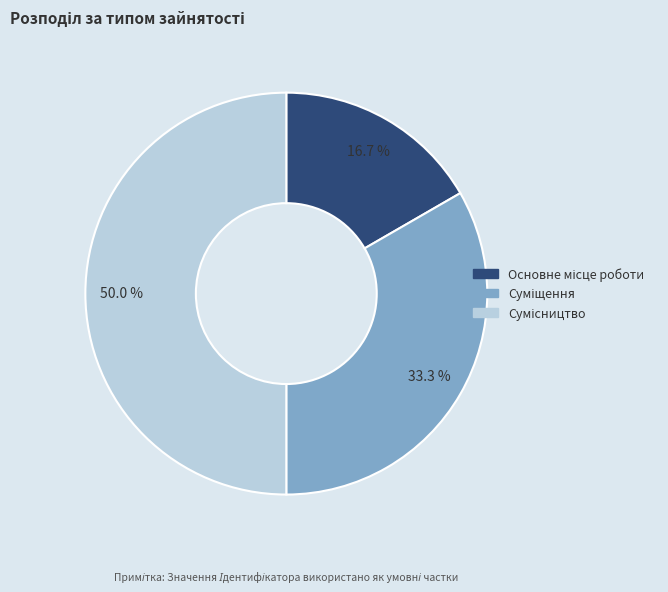

How many segments does this pie chart have?

3